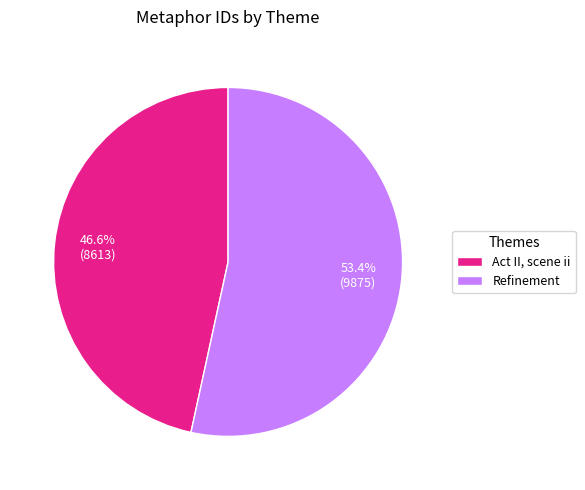

Does Act II, scene ii represent more than half of the total?

No